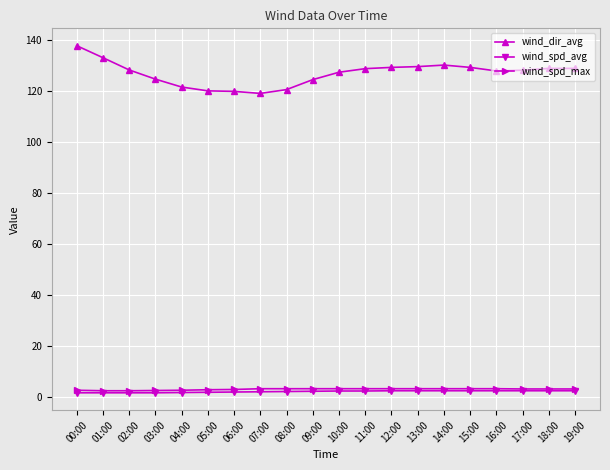

True or false: wind_dir_avg and wind_spd_max cross at least once.

False